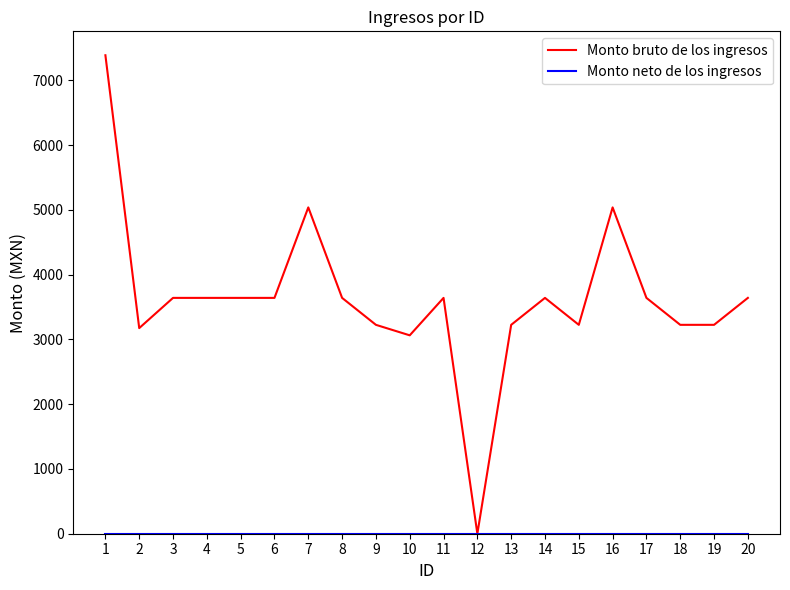

What is the difference between the highest and lowest values at 14?

3641.0